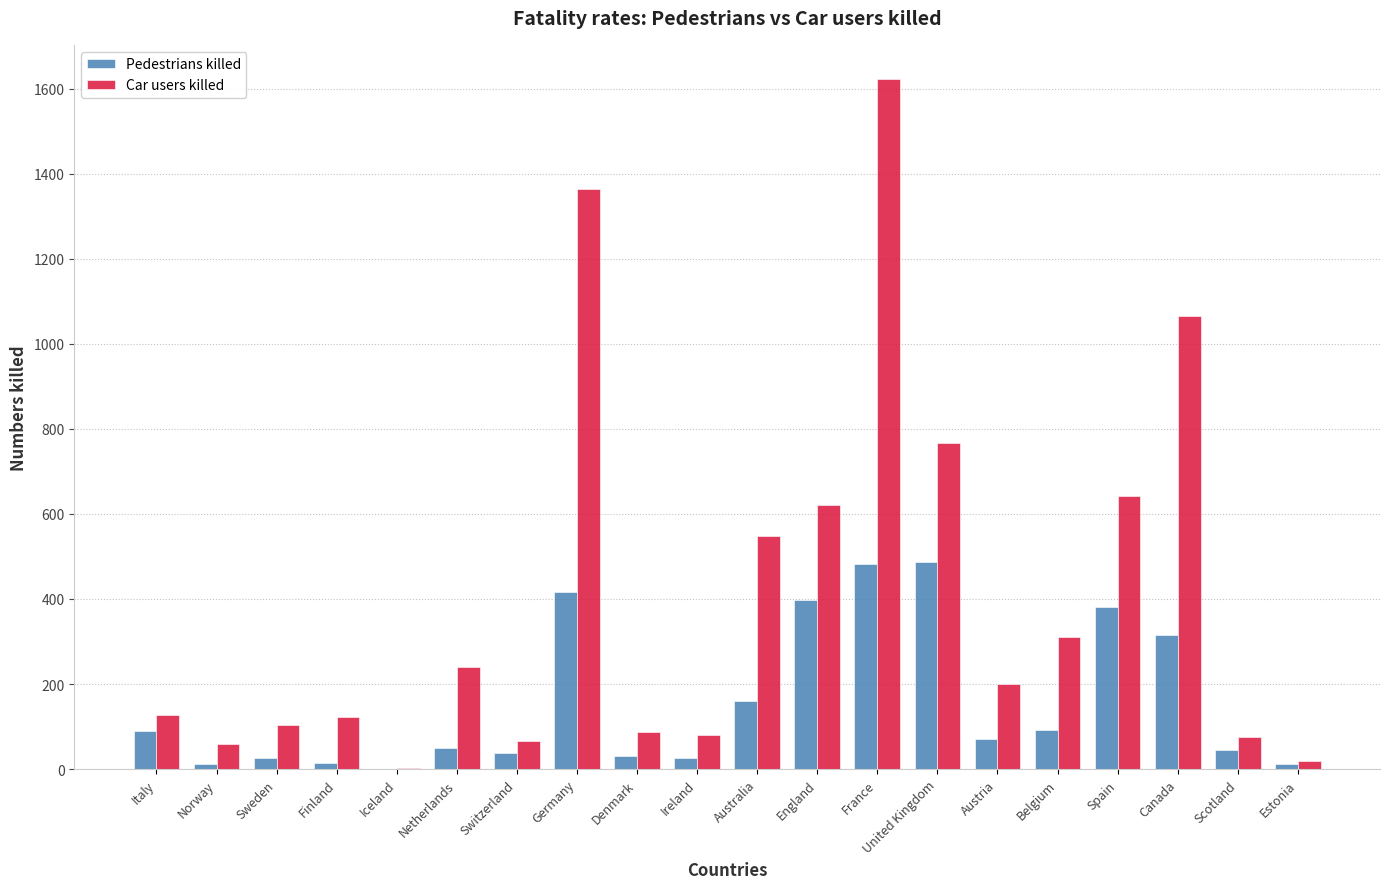

Is the value of Car users killed at Sweden greater than the value of Pedestrians killed at Denmark?

Yes